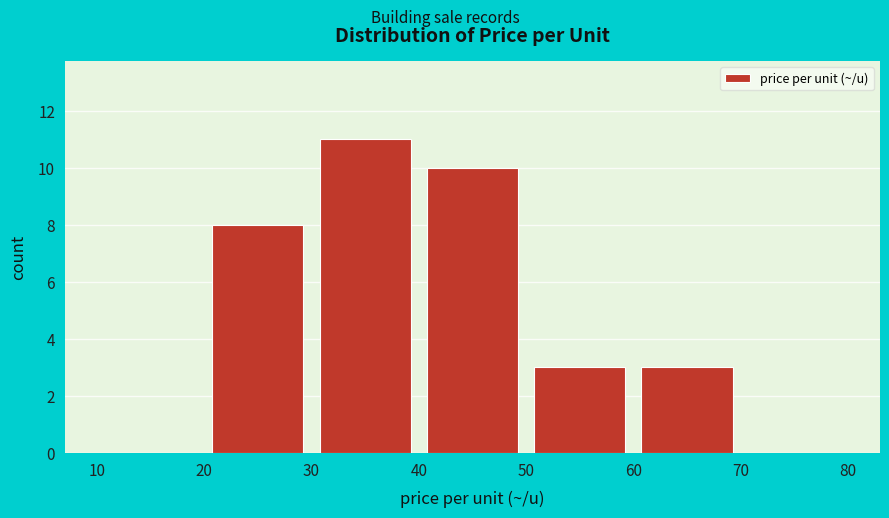

Reading left to right, transcribe this chart: for each bar, give the range it covers on the x-axis and its height. The values are not printed on the chart, so give them approximately, as read against the axis.

10 to 20: 0
20 to 30: 8
30 to 40: 11
40 to 50: 10
50 to 60: 3
60 to 70: 3
70 to 80: 0